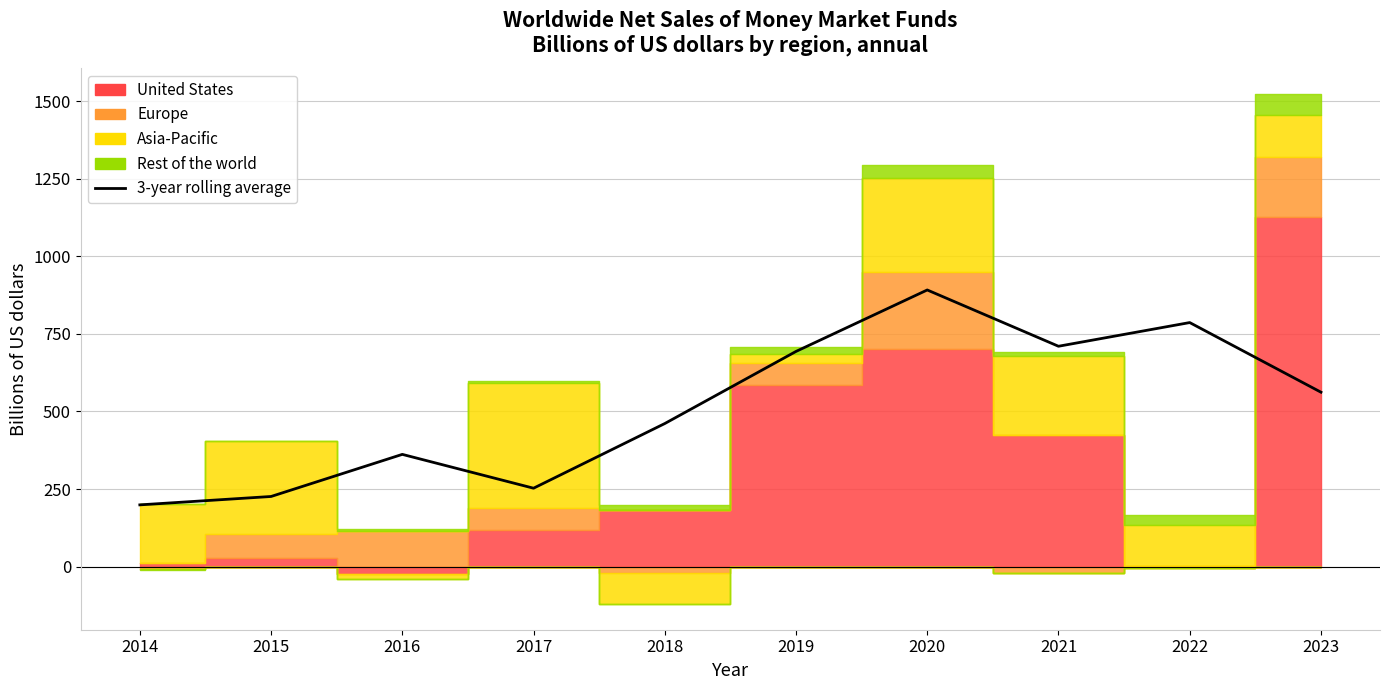

What is the average value?

514.3